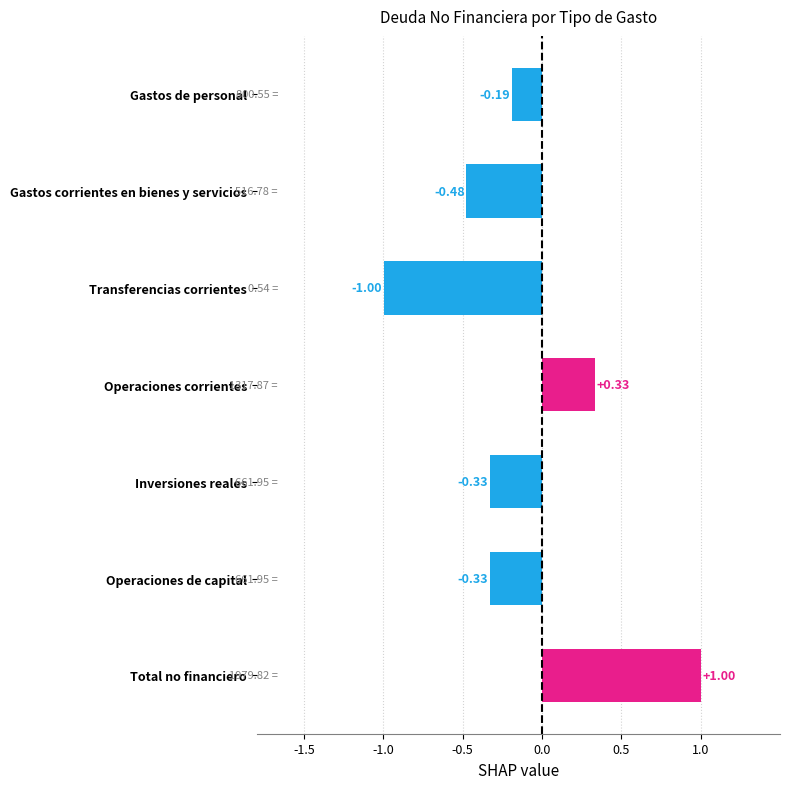

What is the maximum value shown in the chart?

1.0